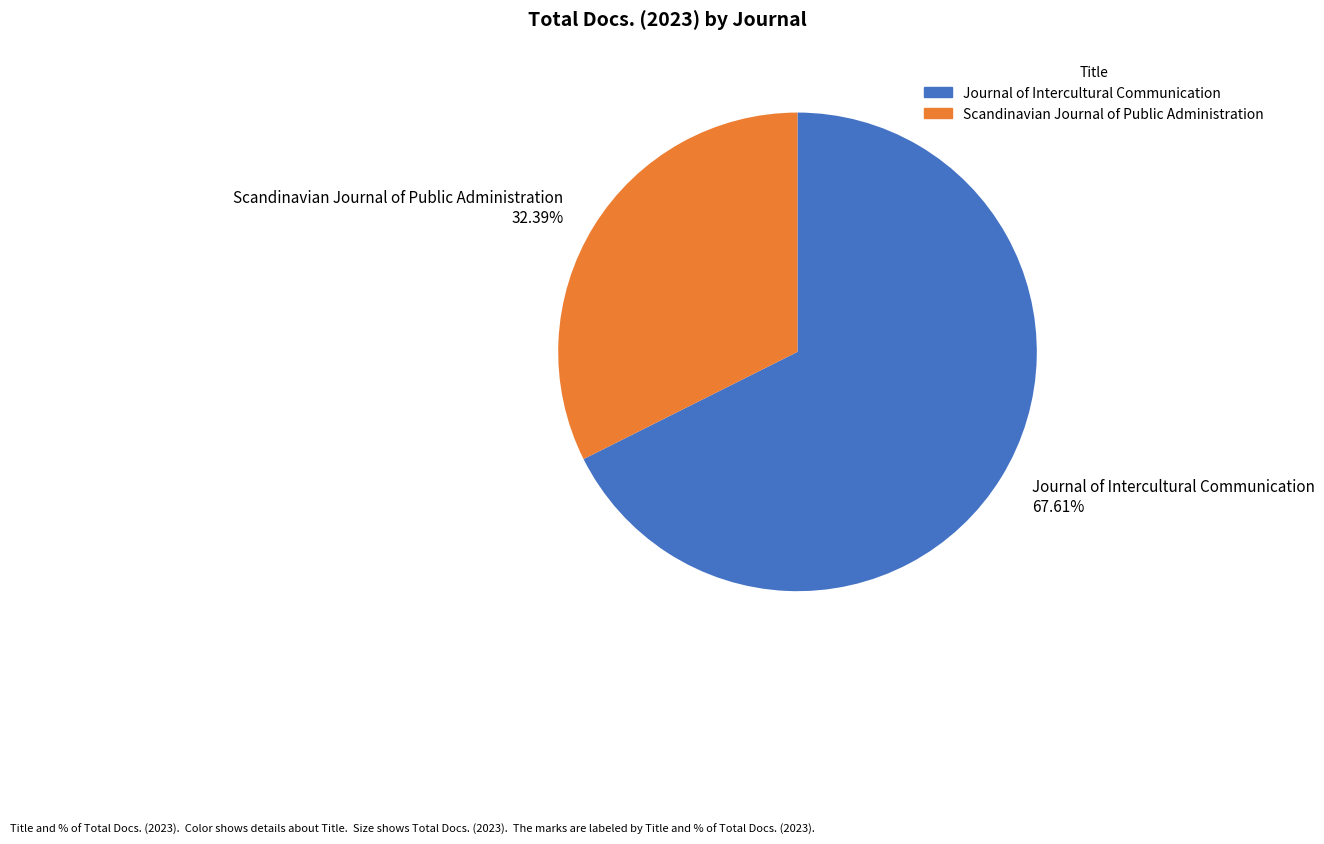

What is the ratio of the value at Scandinavian Journal of Public Administration to the value at Journal of Intercultural Communication?

0.5